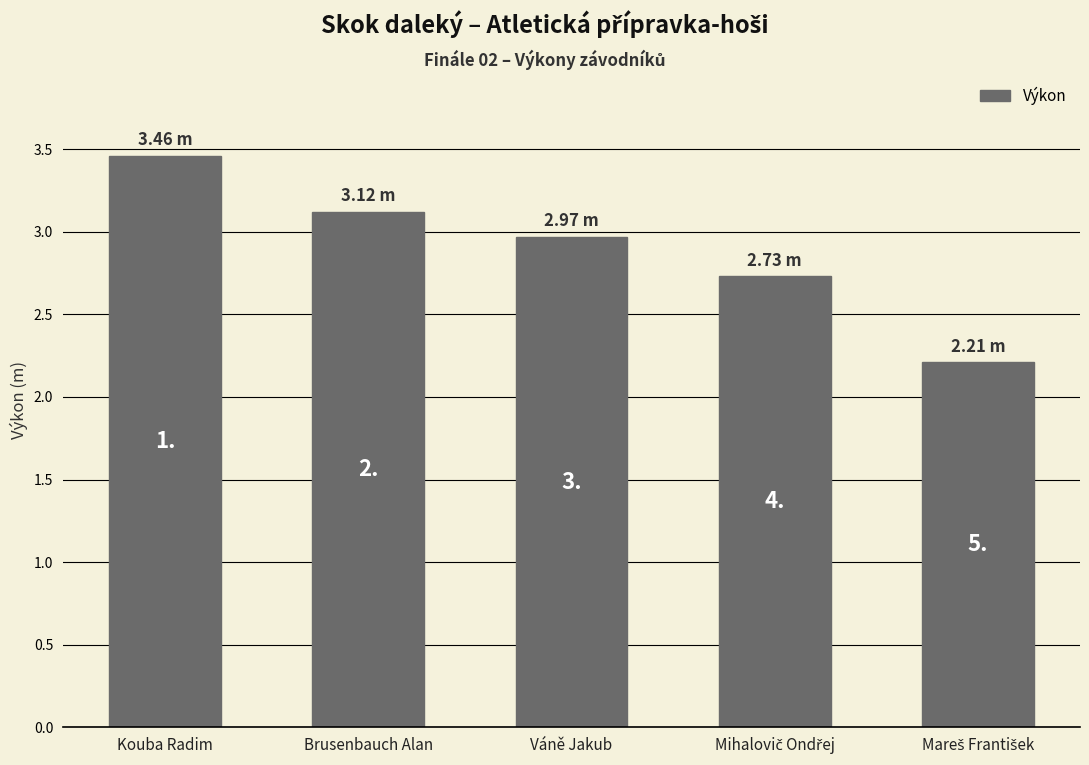

Are the bars grouped side by side (vs. stacked)?

No